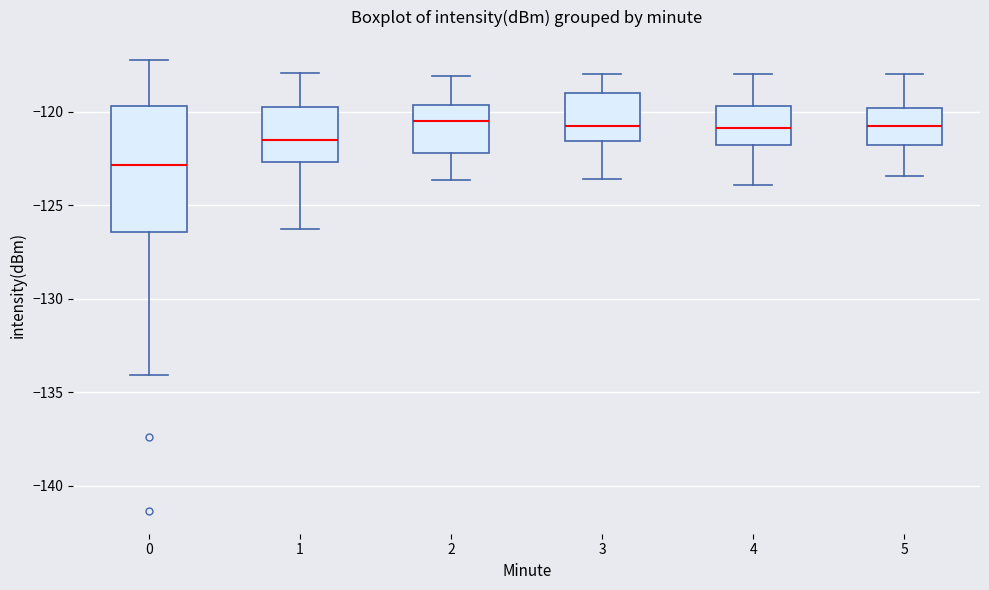

Where is the upper edge of the box at x = 2 on the y-axis? The values are not printed on the chart, so give them approximately, as read against the axis.

-119.5